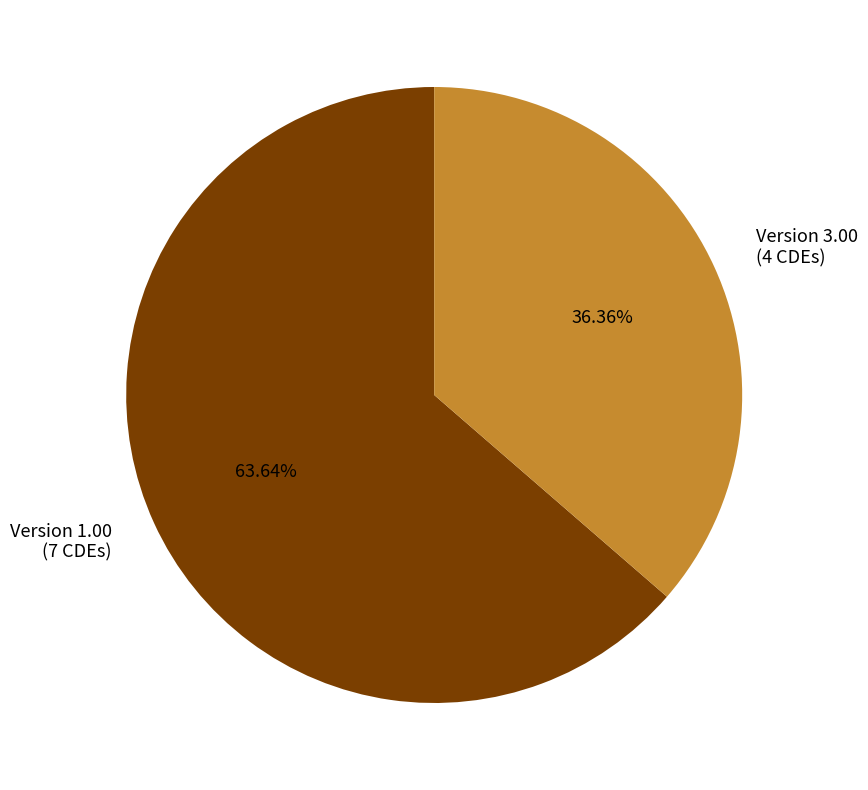

Combined, do Version 1.00 (7 CDEs) and Version 3.00 (4 CDEs) account for over 50%?

Yes